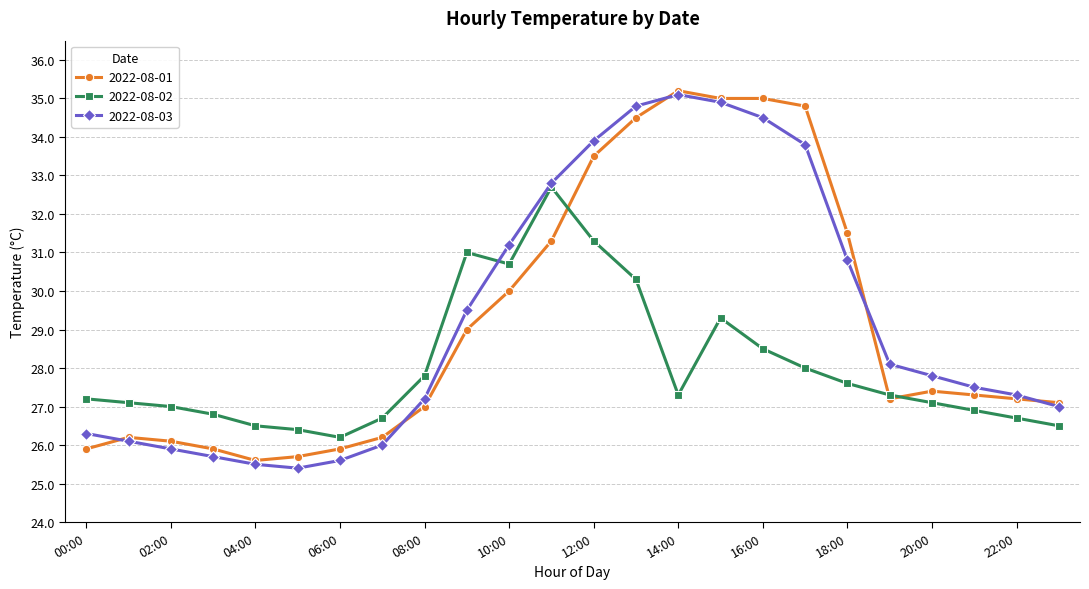

What is the maximum value for 2022-08-01?

35.2